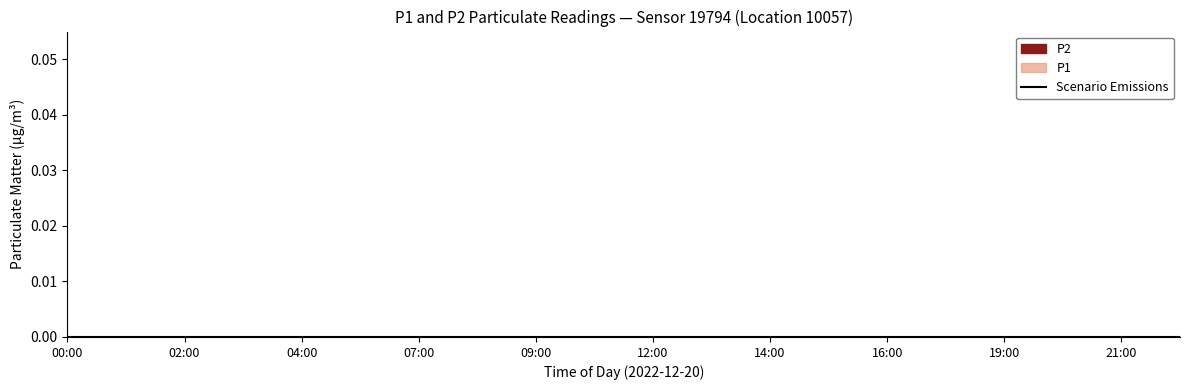

Which label corresponds to the smallest value in the chart?

00:00